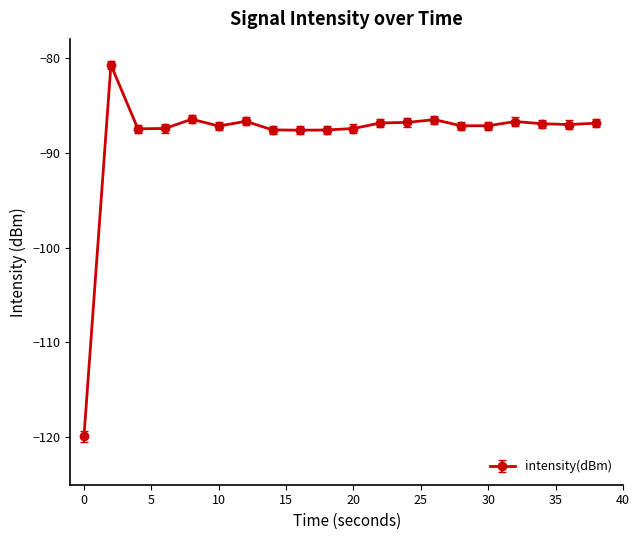

What is the average value?

-88.4